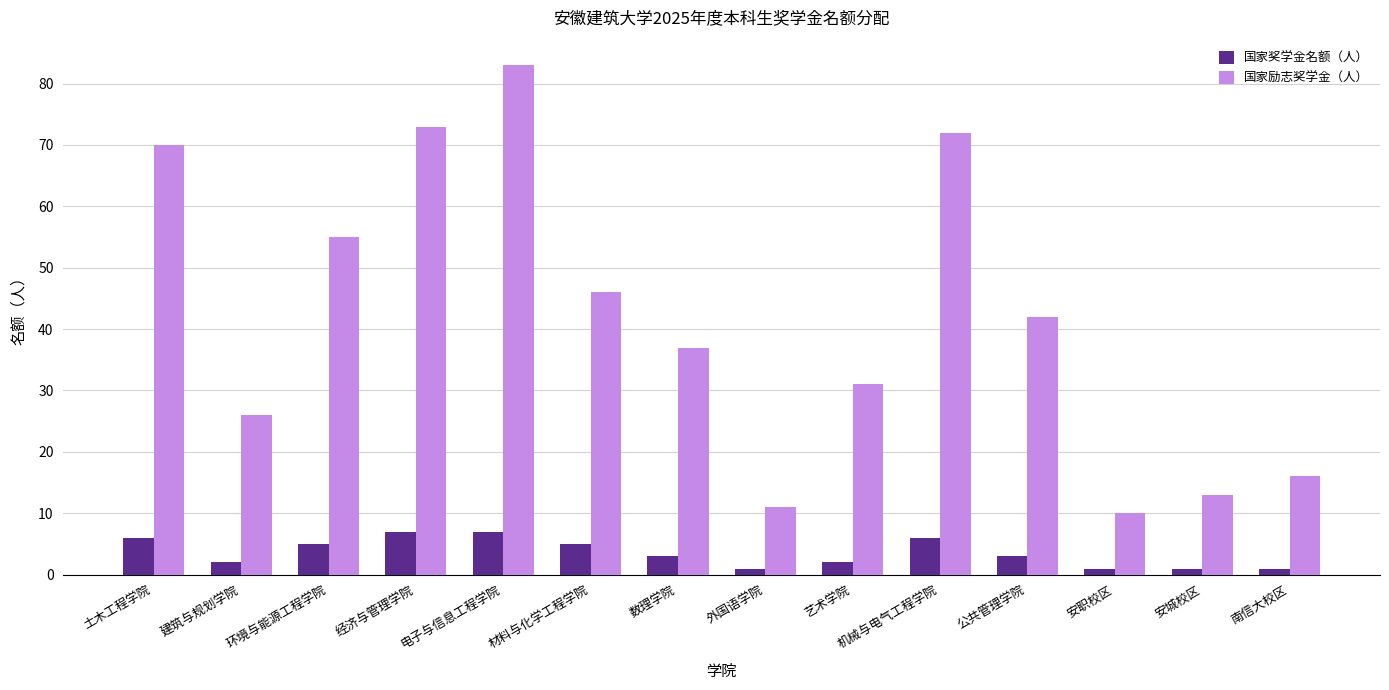

The value of 国家励志奖学金（人） at 外国语学院 is 14. True or false?

False